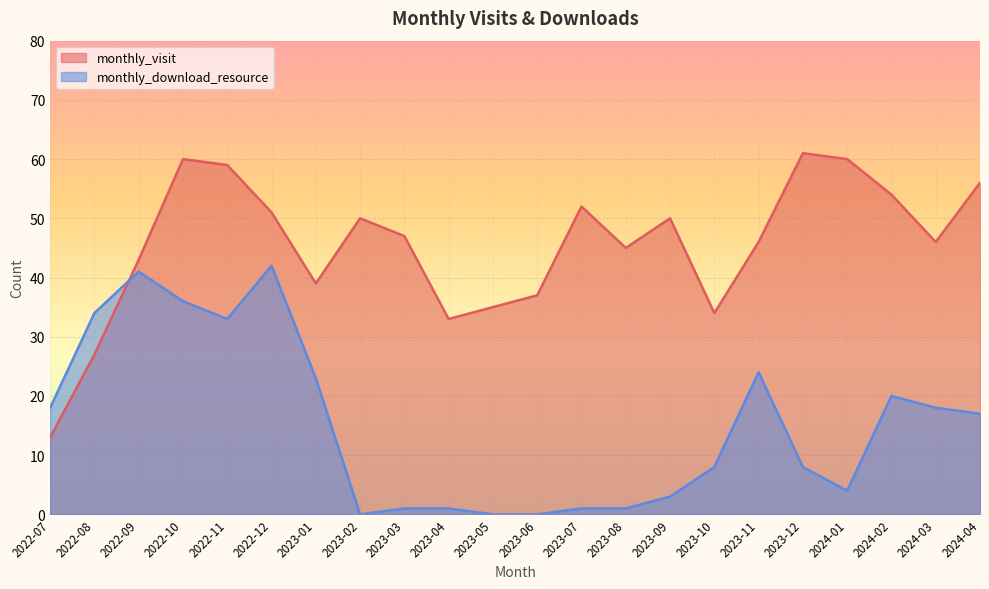

What is the maximum value shown in the chart?

61